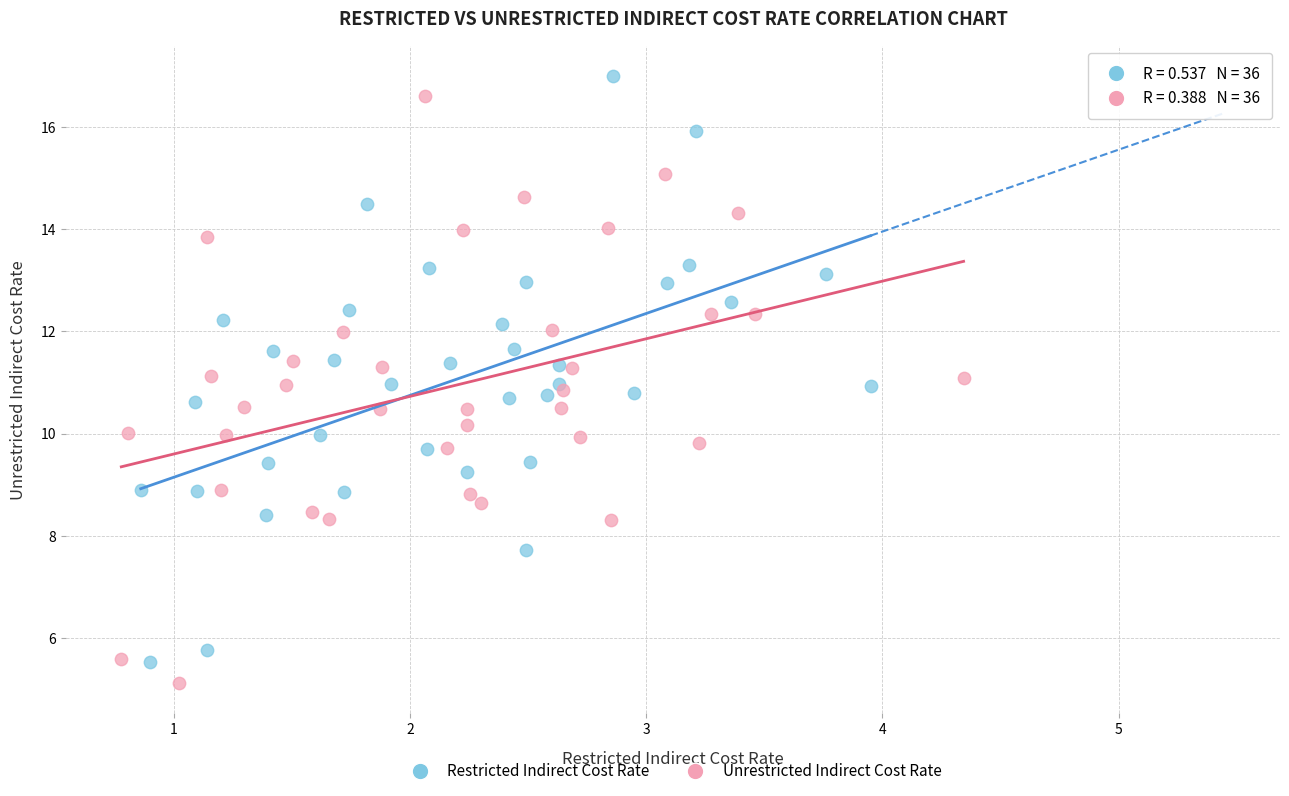

What are all the series names shown in the legend?

Restricted Indirect Cost Rate, Unrestricted Indirect Cost Rate